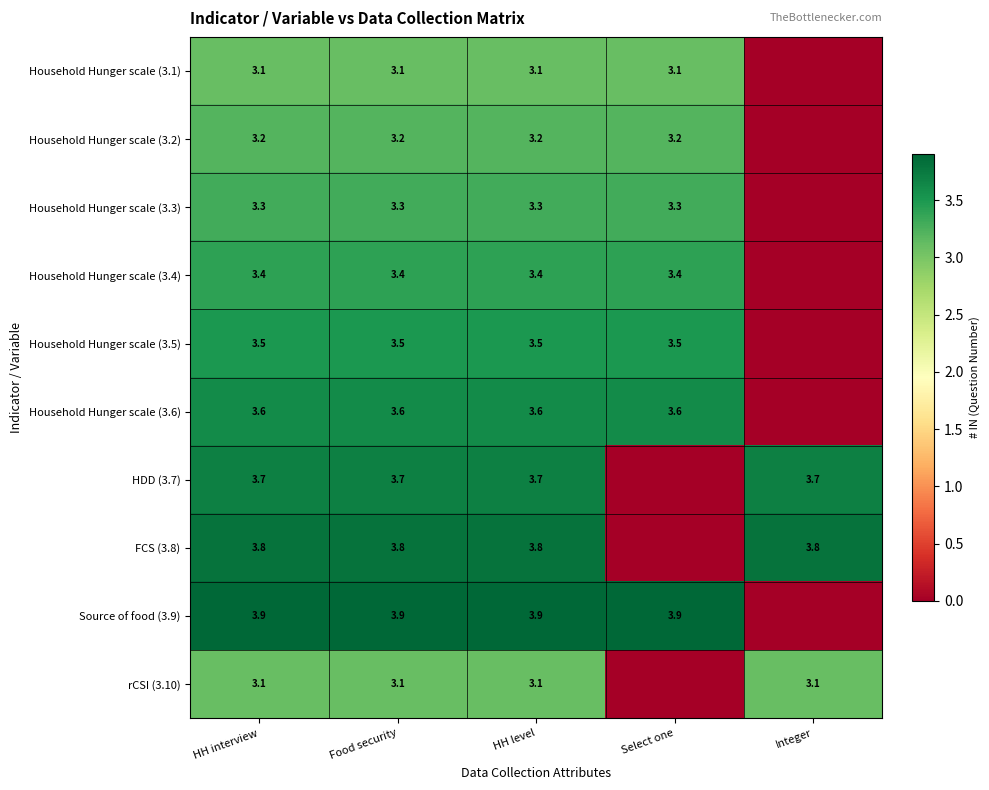

What is the total value across all series at Food security?

34.6